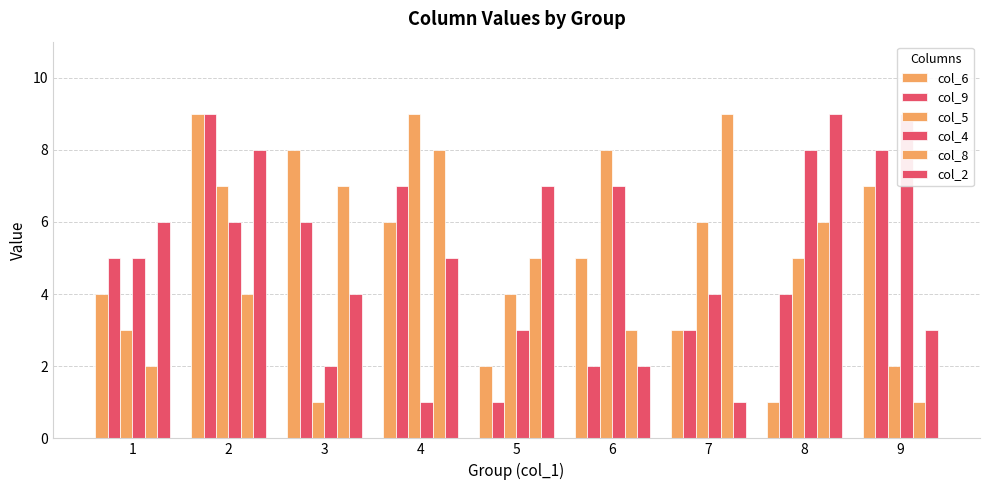

Is it true that col_2 equals 6 at 1?

True